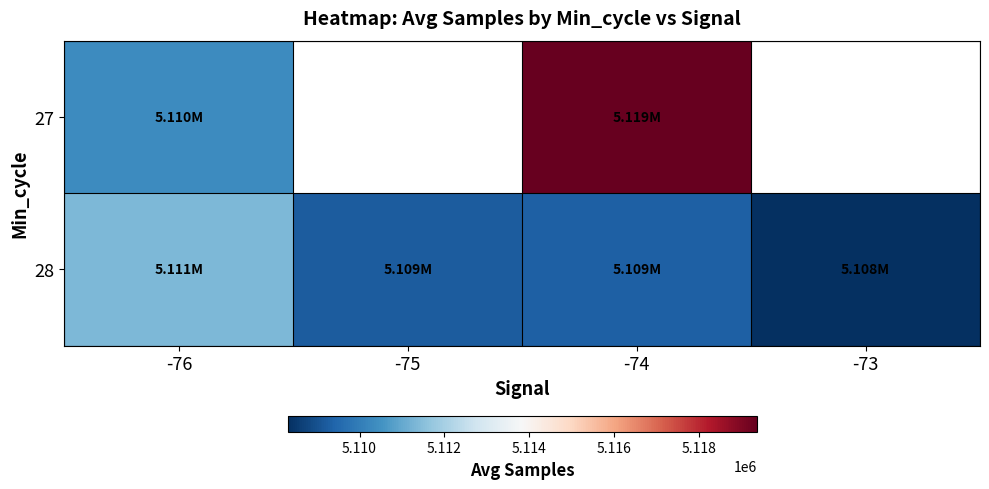

Which series has the largest range (max minus min)?

27